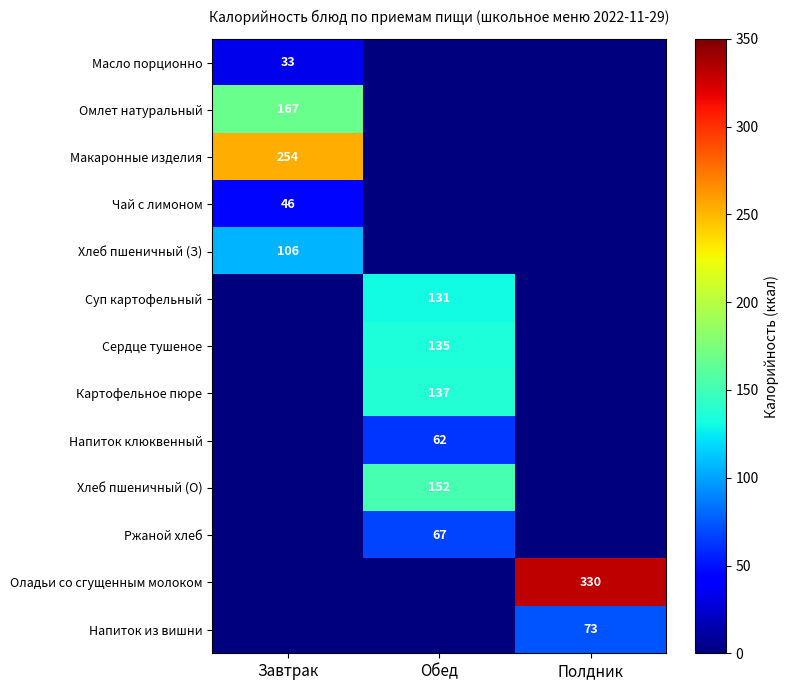

The value of Сердце тушеное at Обед is 135. True or false?

True